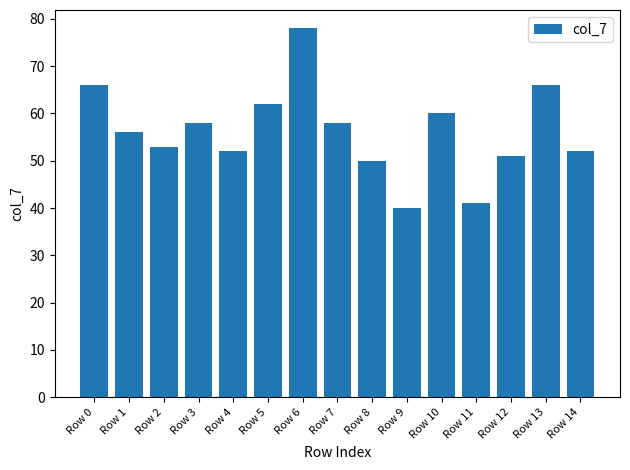

What is the greatest value displayed?

78